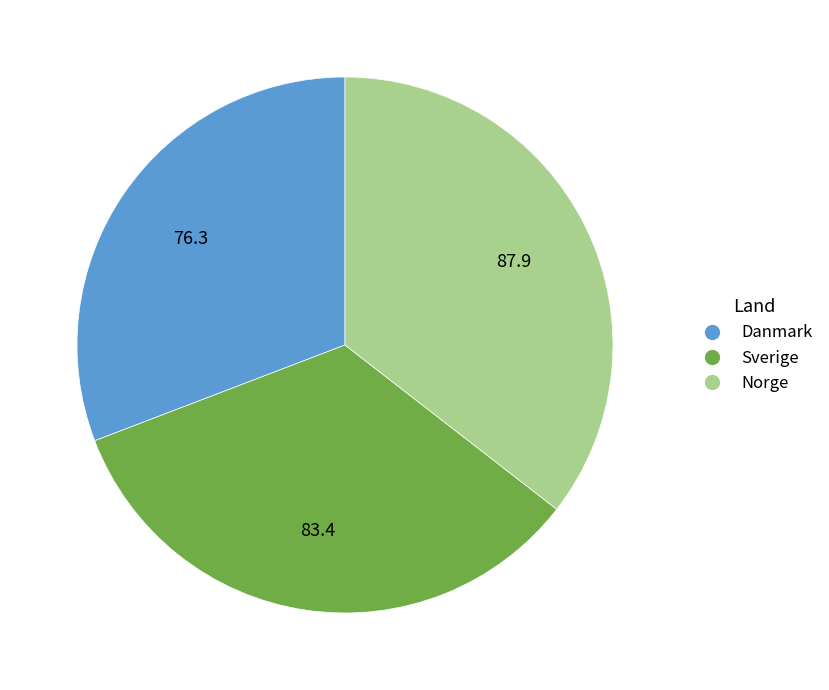

The Danmark slice represents 37% of the pie. True or false?

False